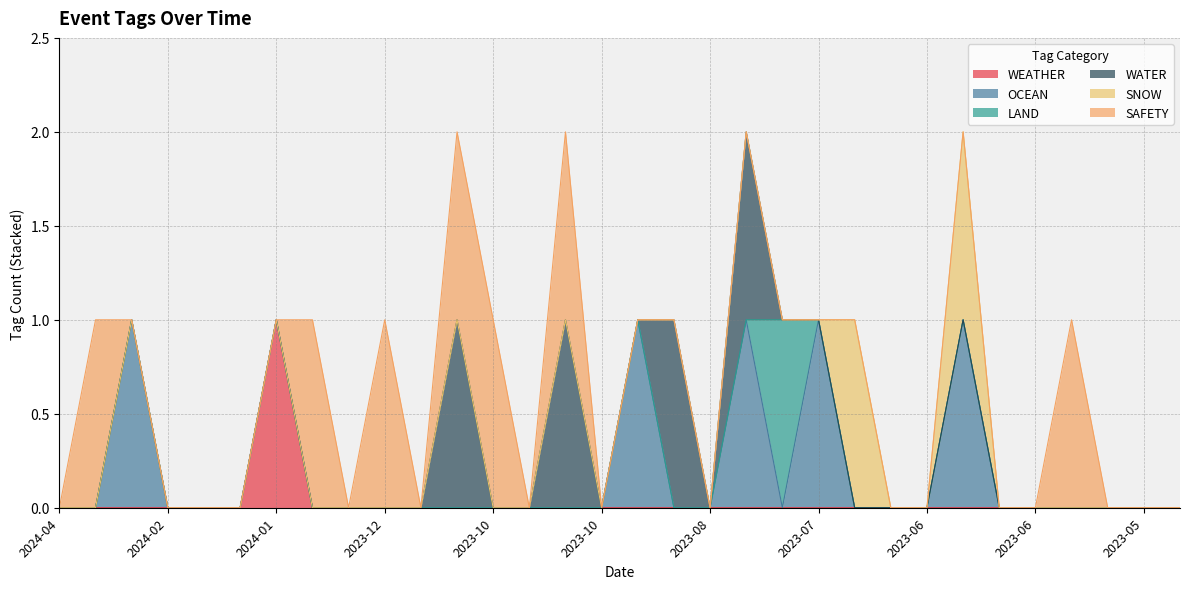

True or false: LAND has more than 0 interior local peaks.

True